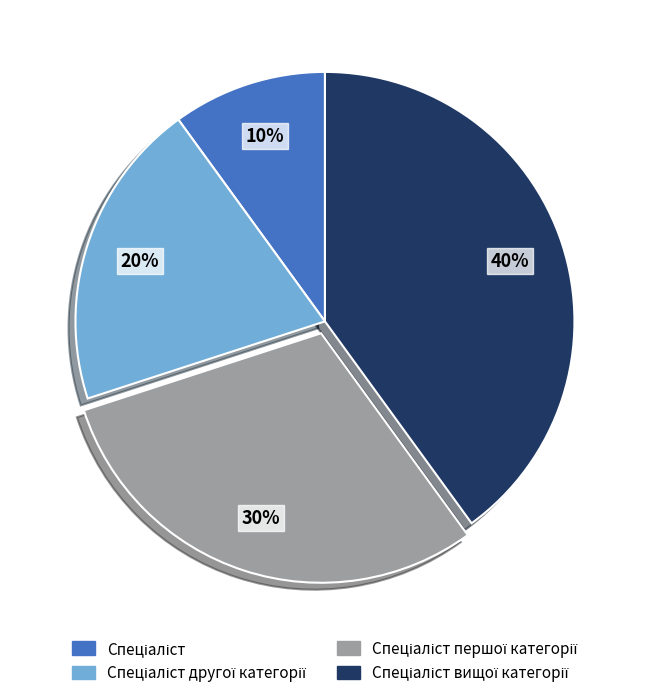

To the nearest percent, what is the average slice percentage?

25%